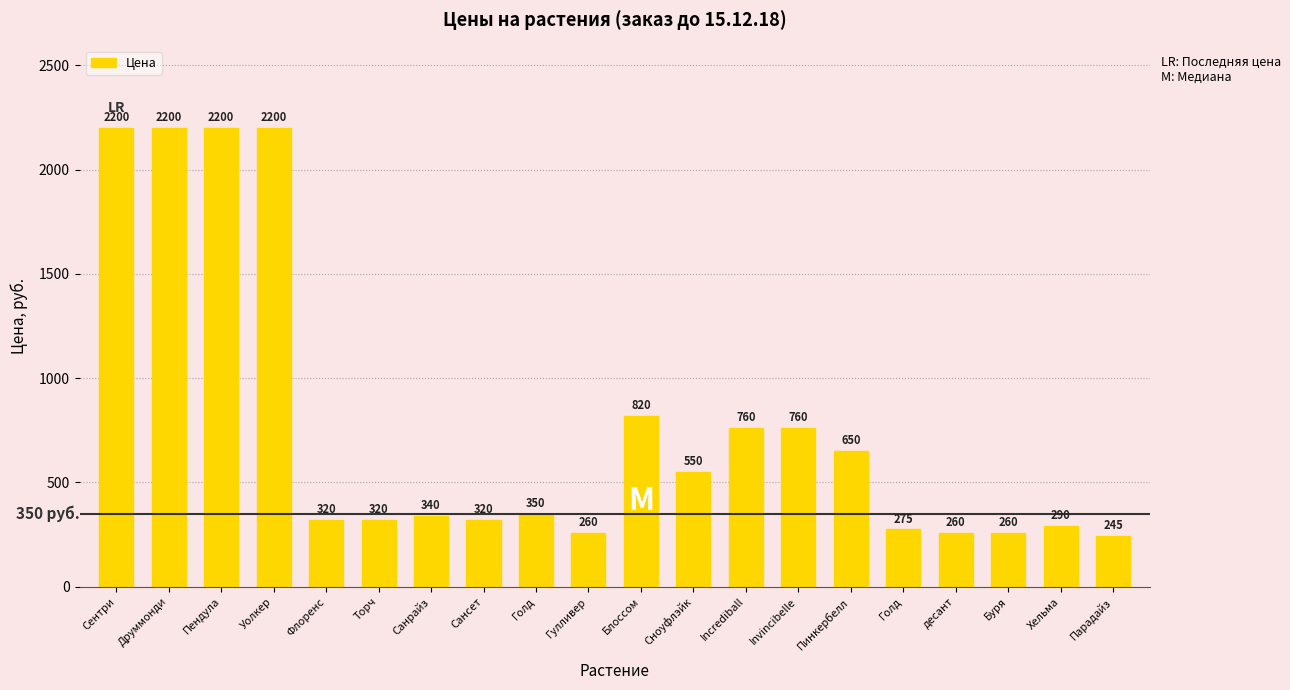

List the labels in order of value, smallest first.

Парадайз, Гулливер, десант, Буря, Голд, Хельма, Флоренс, Торч, Сансет, Санрайз, Голд, Сноуфлэйк, Пинкербелл, Incrediball, Invincibelle, Блоссом, Сентри, Друммонди, Пендула, Уолкер